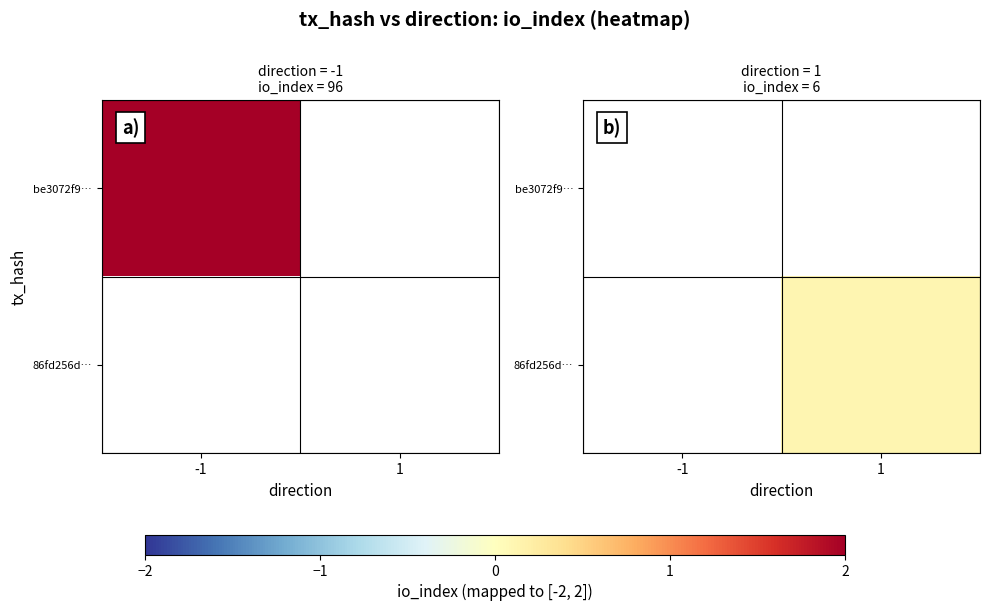

True or false: 86fd256d… has a value of 0.2 at 1.

False